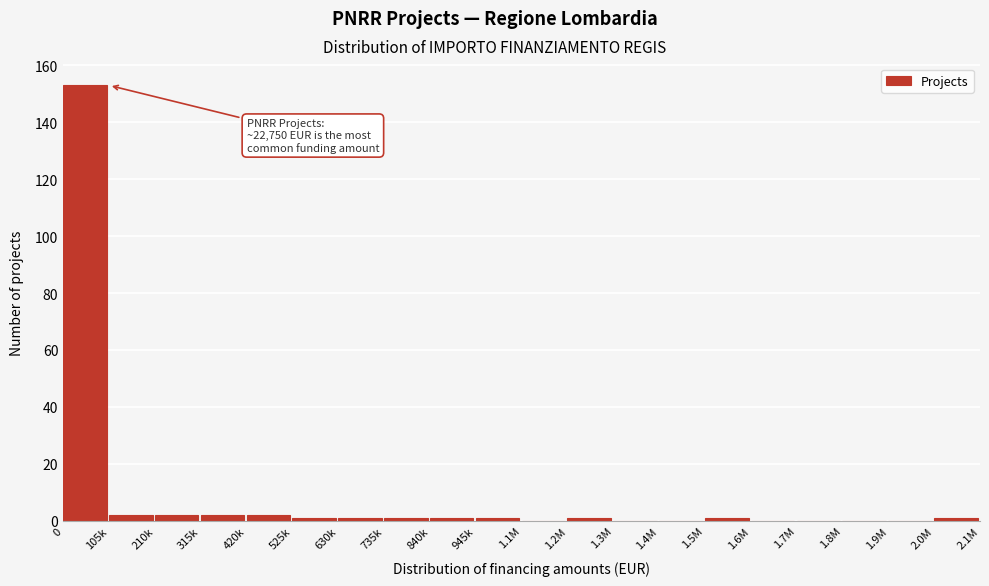

Reading left to right, extract all data points from this chart.

0=153	105k=2	210k=2	315k=2	420k=2	525k=1	630k=1	735k=1	840k=1	945k=1	1.1M=0	1.2M=1	1.3M=0	1.4M=0	1.5M=1	1.6M=0	1.7M=0	1.8M=0	1.9M=0	2.0M=1